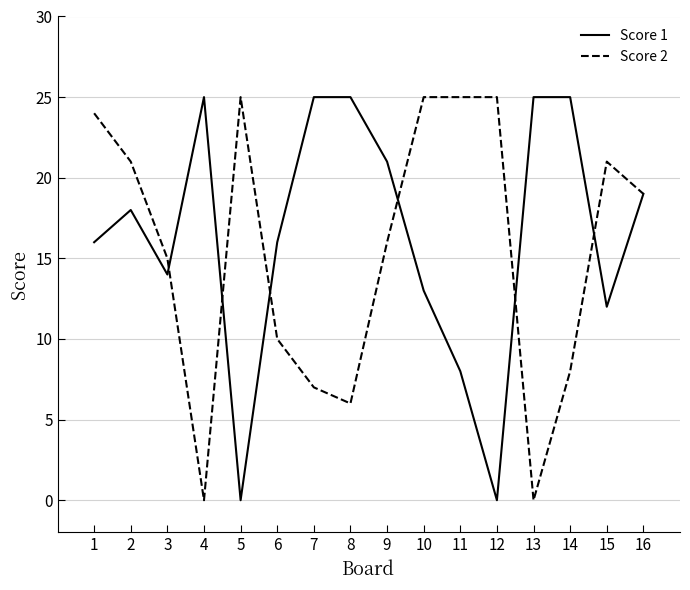

How many interior local valleys does the Score 1 series have?

4